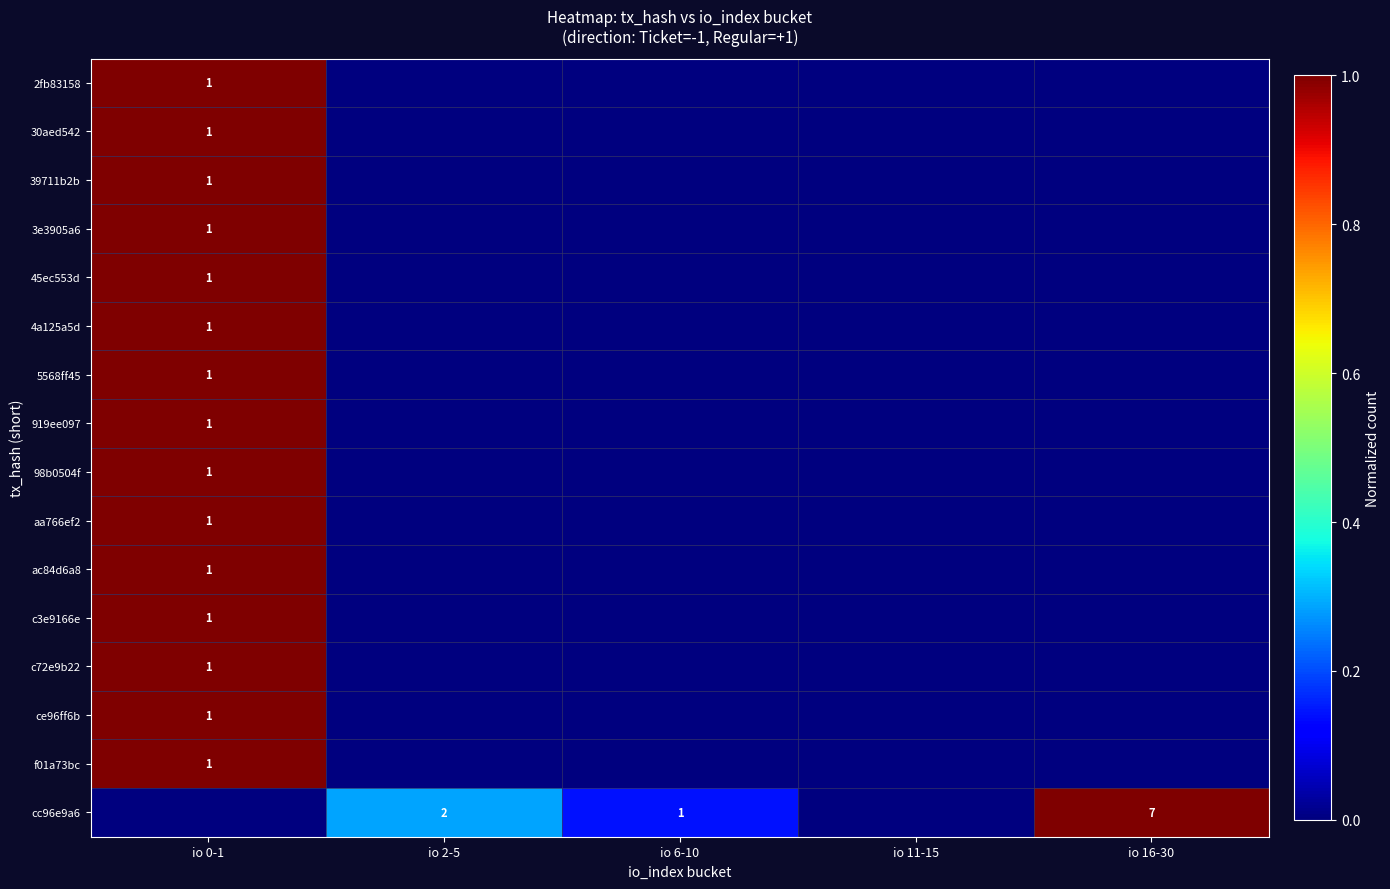

The 4a125a5d series shows 2 at io 0-1. True or false?

False